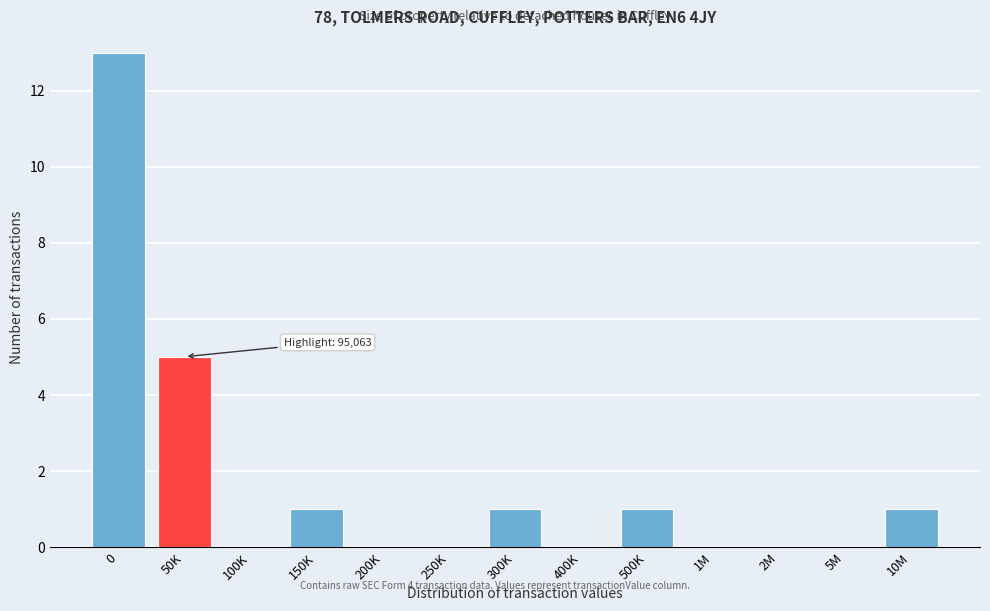

Reading right to left, list all the values displayed in this chart.

10M=1	5M=0	2M=0	1M=0	500K=1	400K=0	300K=1	250K=0	200K=0	150K=1	100K=0	50K=5	0=13